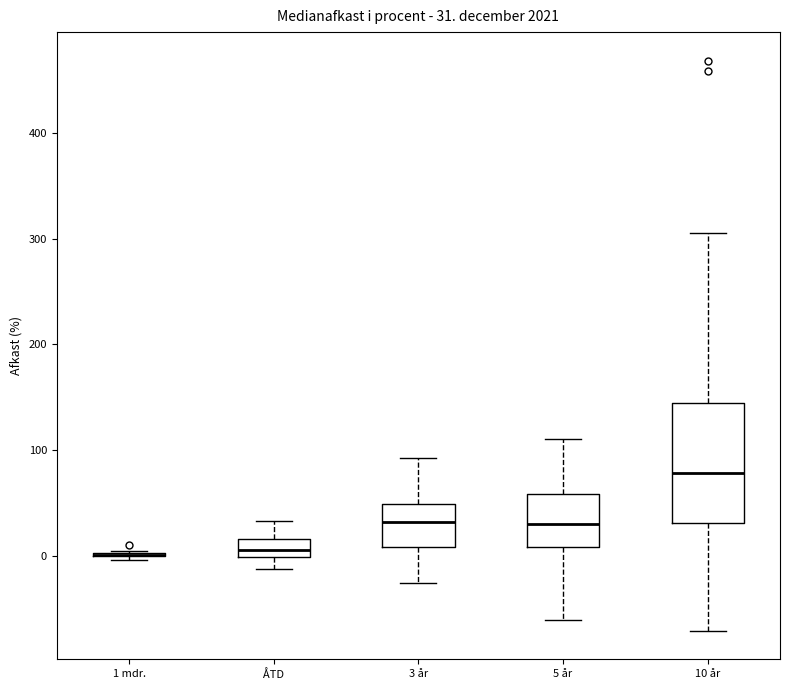

Which box is the tallest, from its lower edge to its upper edge?

10 år